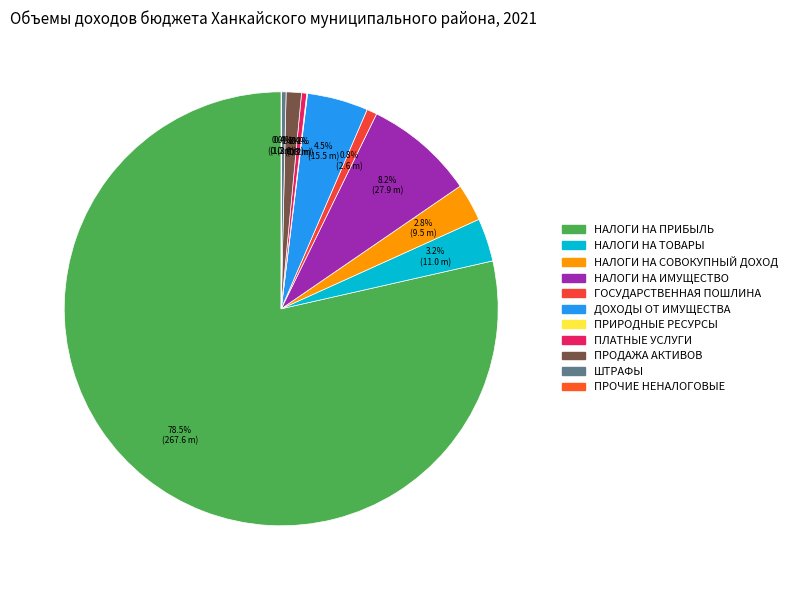

How many slices are in this pie chart?

11